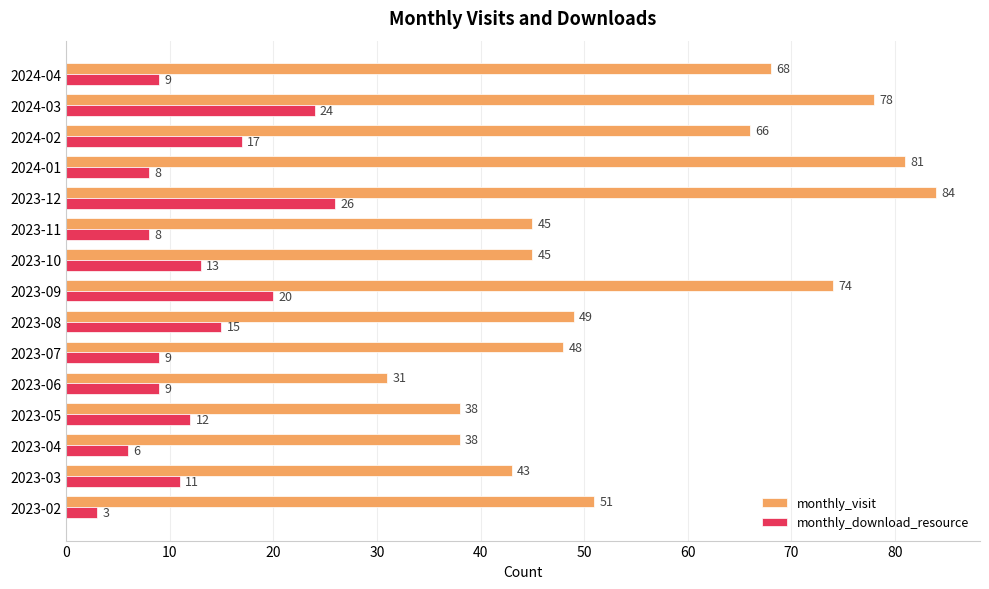

At which category is the sum across all series the highest?

2023-12